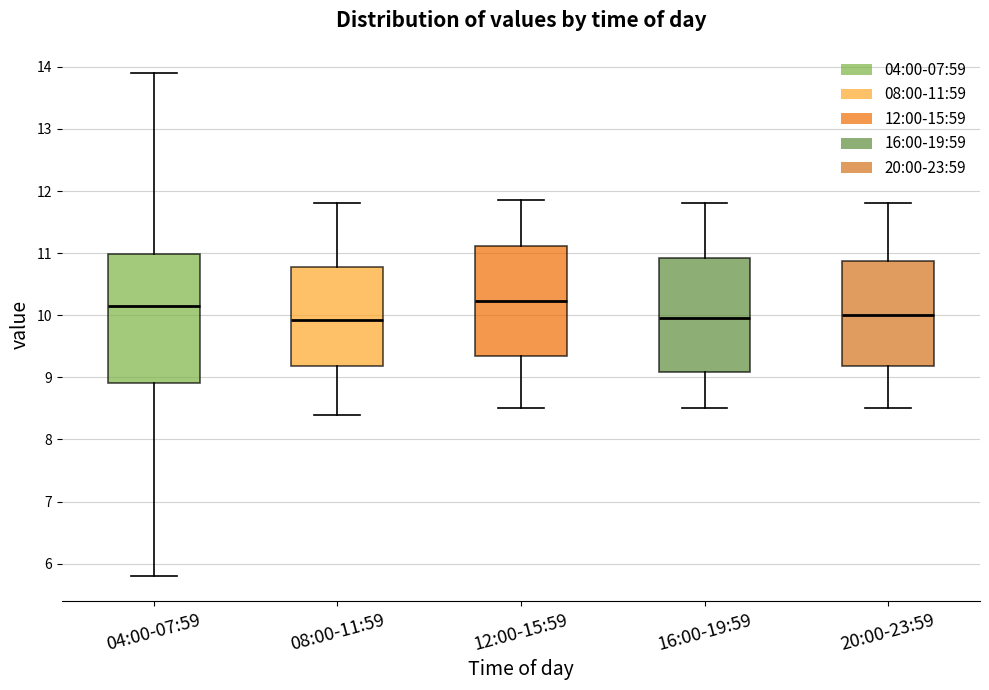

Reading left to right, transcribe this box plot: for each box, give where its median line is, the range the box spans, and where its two whiskers end, as read against the y-axis. The values are not printed on the chart, so give them approximately, as read against the axis.

04:00-07:59: median 10.2, box 8.9 to 11.0, whiskers 5.8 to 13.9
08:00-11:59: median 9.9, box 9.2 to 10.8, whiskers 8.4 to 11.8
12:00-15:59: median 10.2, box 9.3 to 11.1, whiskers 8.5 to 11.9
16:00-19:59: median 10.0, box 9.1 to 10.9, whiskers 8.5 to 11.8
20:00-23:59: median 10.0, box 9.2 to 10.9, whiskers 8.5 to 11.8